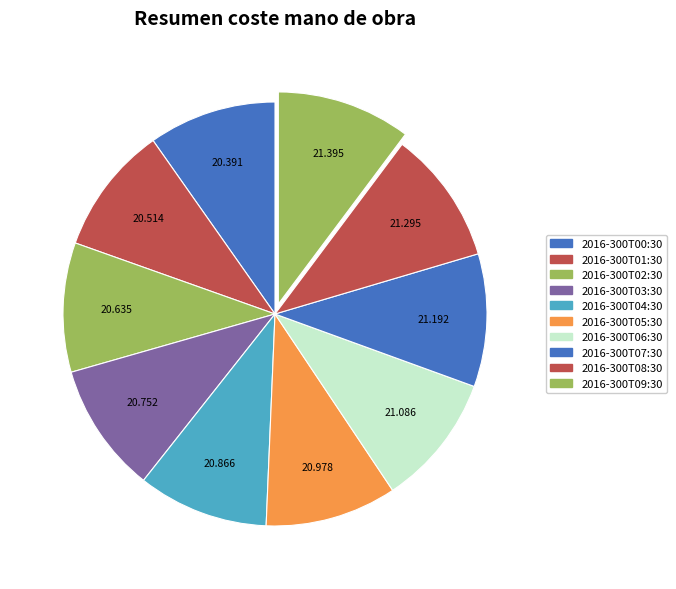

Which slice is the smallest?

2016-300T00:30